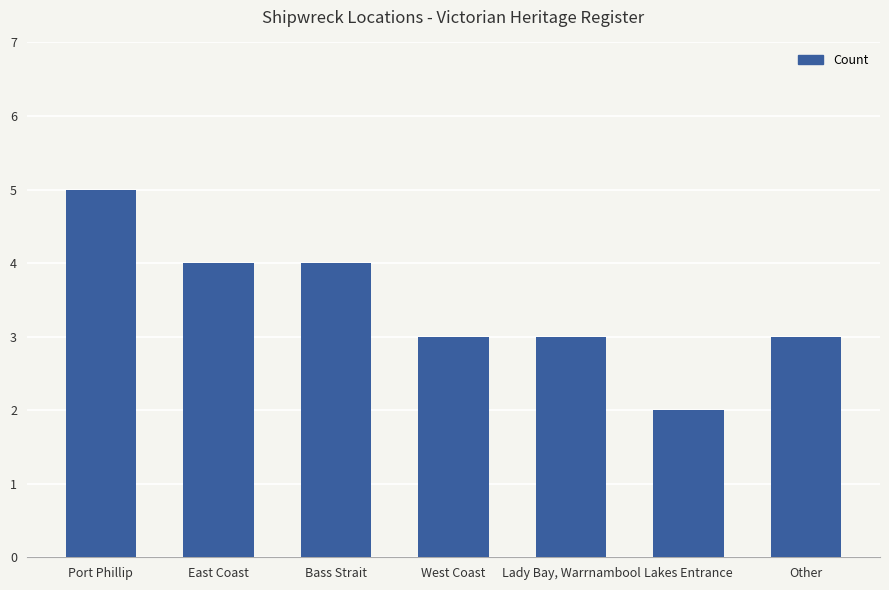

What is the value of the 6th bar from the left?

2